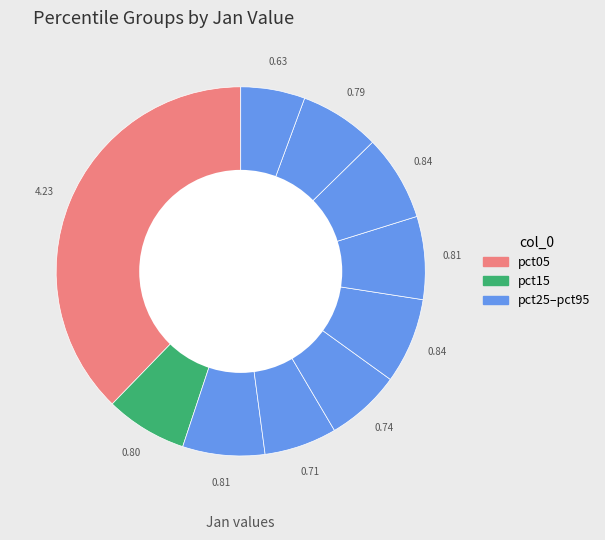

Is there any slice that represents more than half of the pie?

No